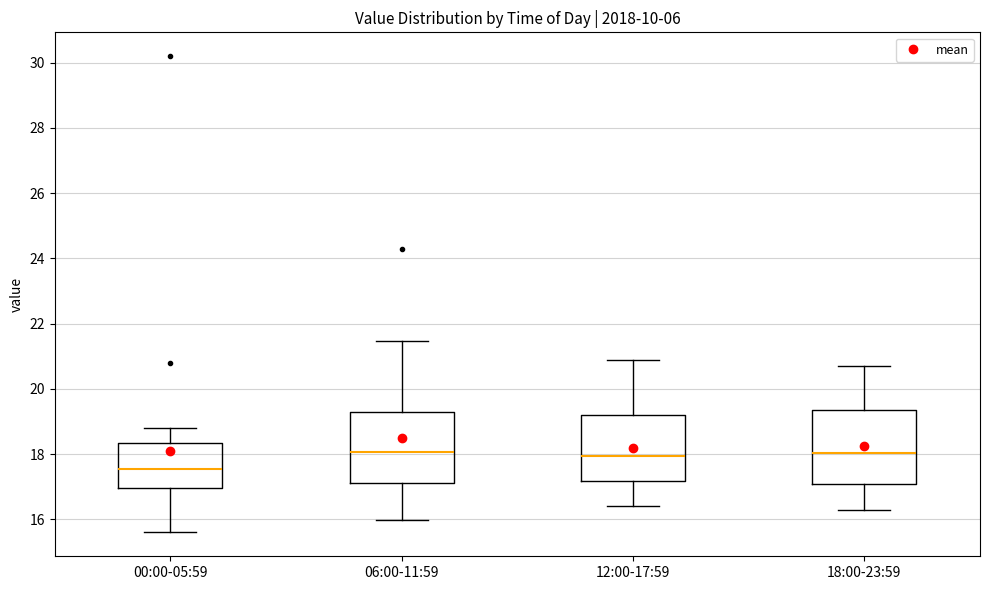

Reading left to right, transcribe this box plot: for each box, give where its median line is, the range the box spans, and where its two whiskers end, as read against the y-axis. The values are not printed on the chart, so give them approximately, as read against the axis.

00:00-05:59: median 17.6, box 17.0 to 18.4, whiskers 15.6 to 18.8
06:00-11:59: median 18.0, box 17.2 to 19.4, whiskers 16.0 to 21.4
12:00-17:59: median 18.0, box 17.2 to 19.2, whiskers 16.4 to 21.0
18:00-23:59: median 18.0, box 17.2 to 19.4, whiskers 16.4 to 20.8